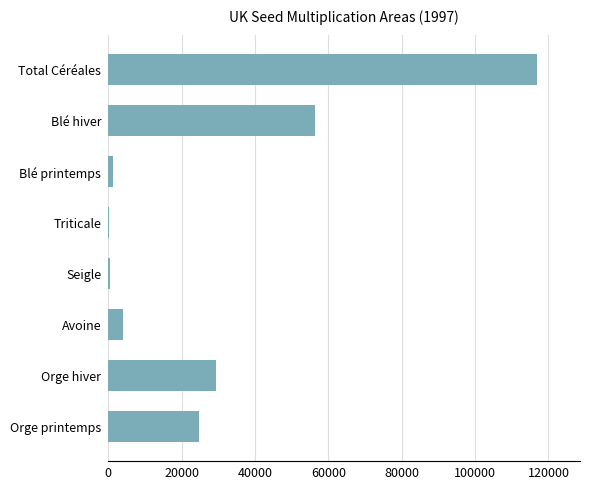

At which label is the value closest to 58591?

Blé hiver